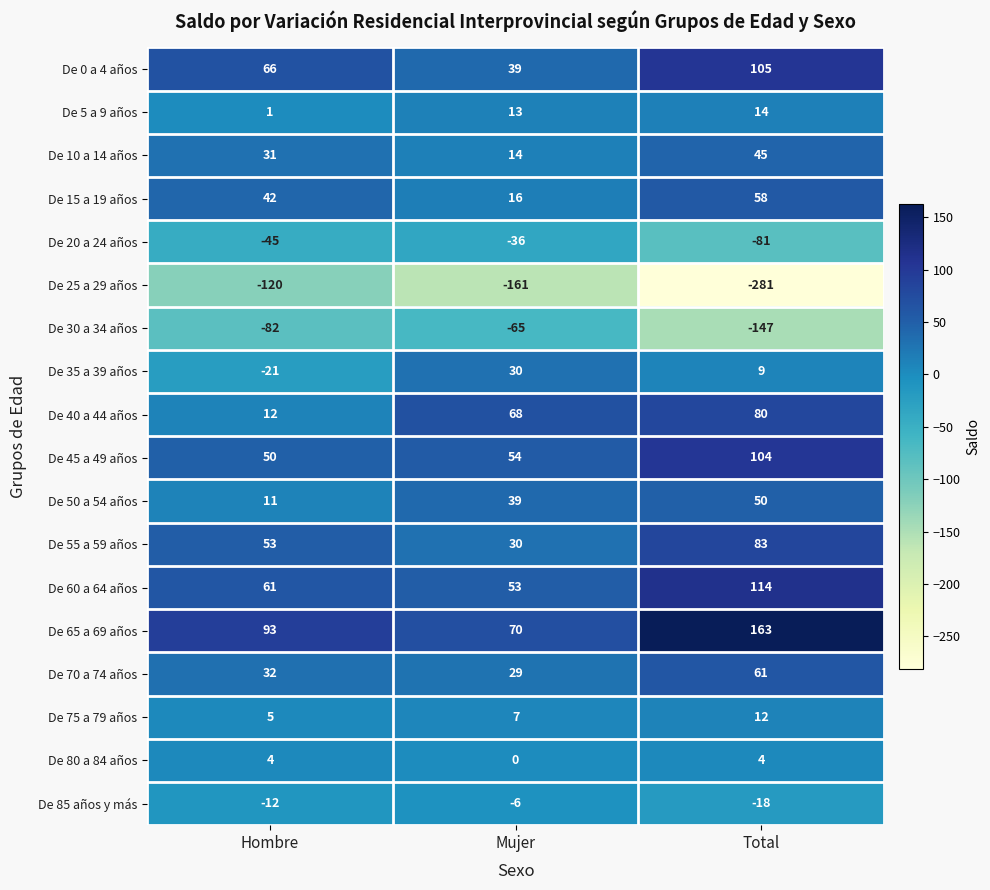

At how many categories does at least one series exceed -125?

3